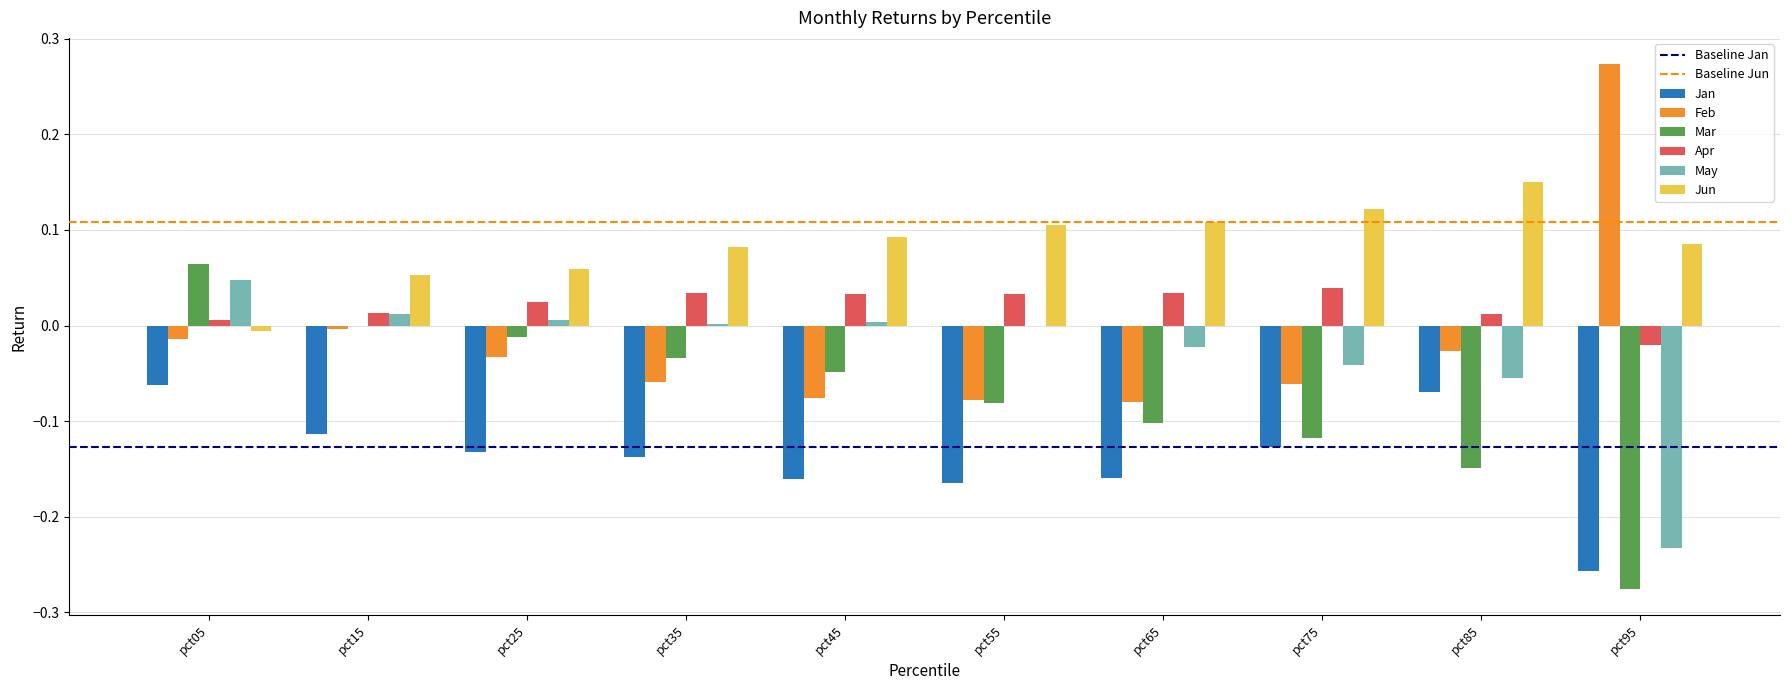

Between pct45 and pct55, which series saw the biggest shift?

Mar